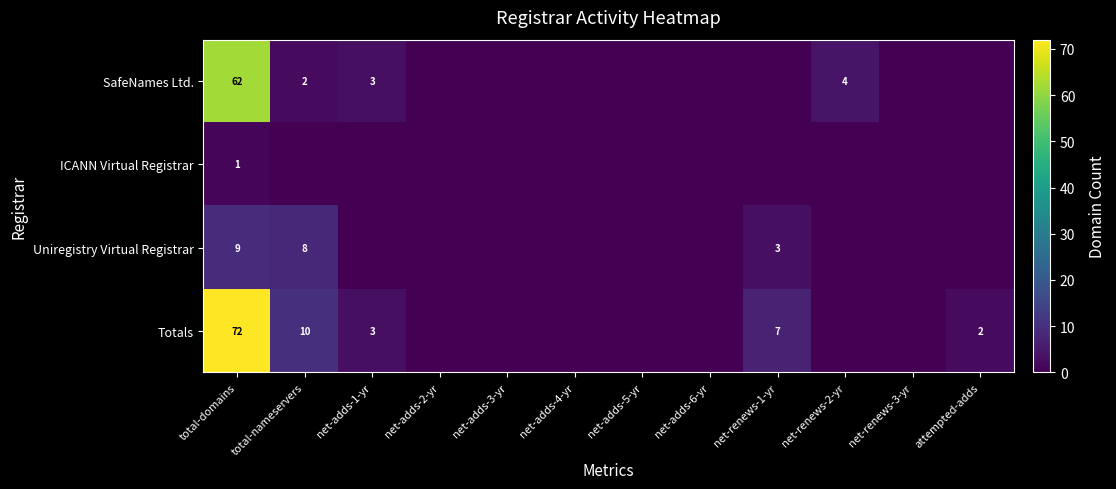

The value of Uniregistry Virtual Registrar at total-nameservers is 4. True or false?

False